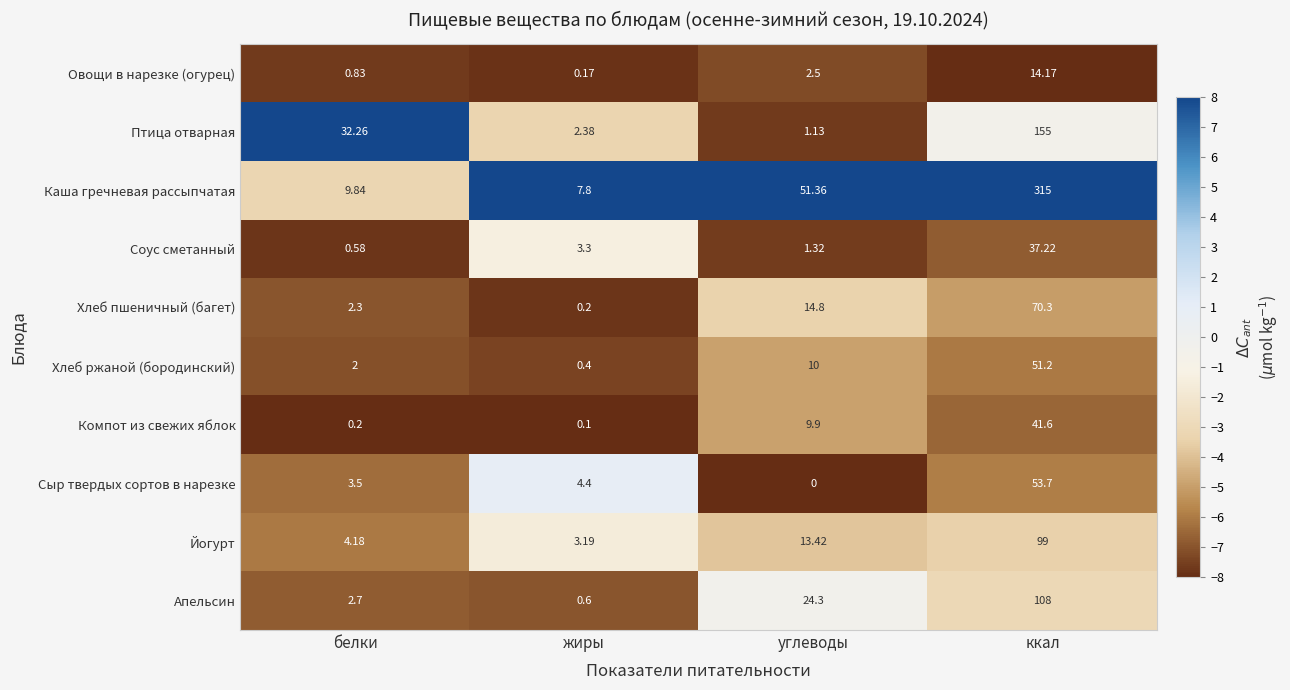

Where is Соус сметанный nearest to the value 18?

жиры